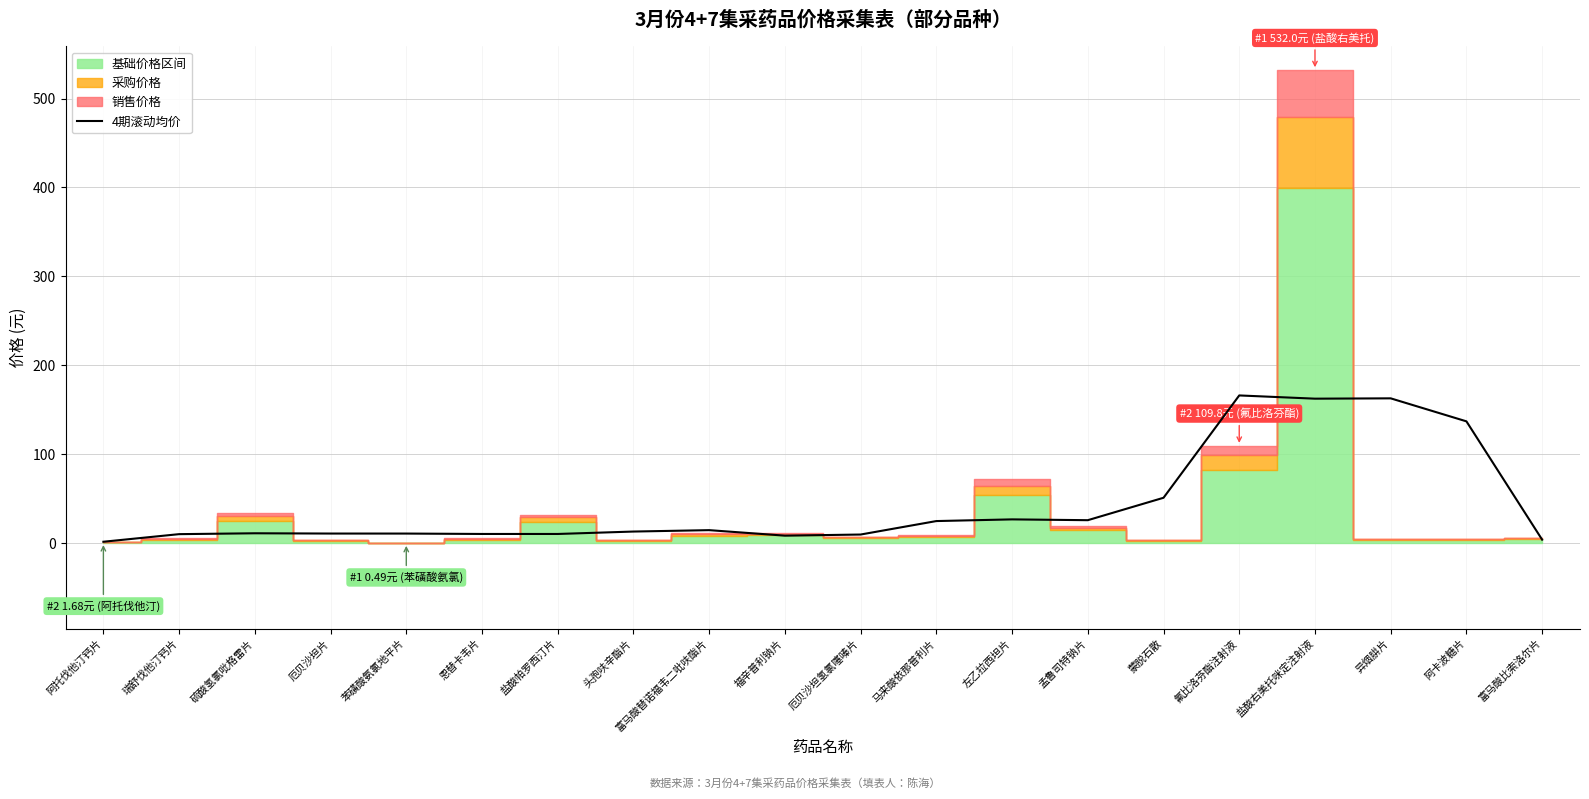

What is the sum of all values?

875.8